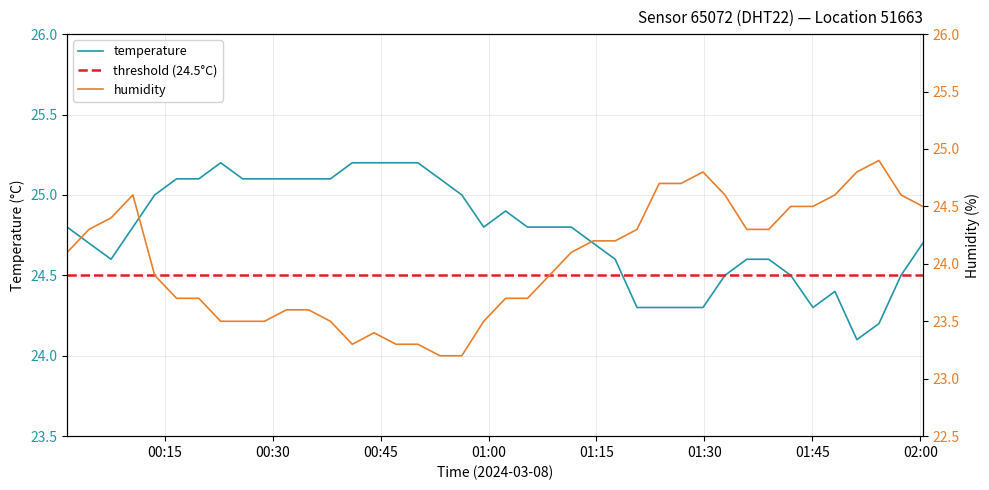

Where is humidity nearest to the value 24?

2024-03-08T00:01:27